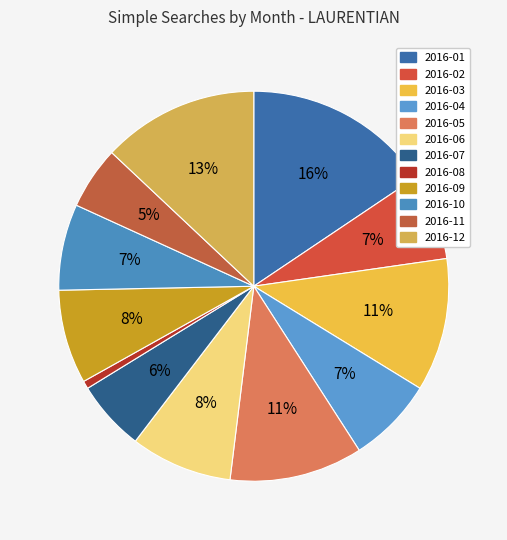

What is the ratio of the value at 2016-01 to the value at 2016-03?

1.4